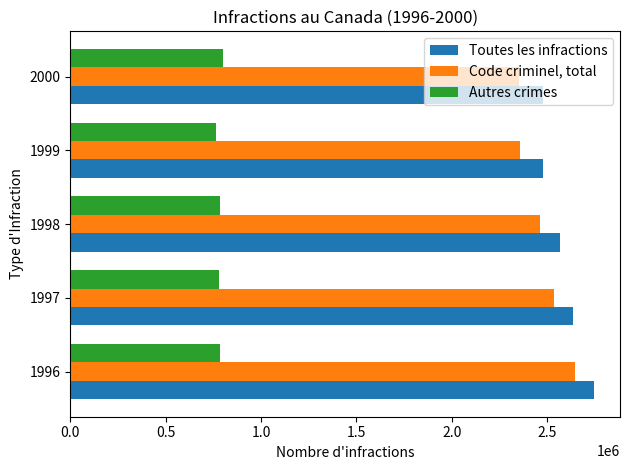

Count the number of data series in this chart.

3